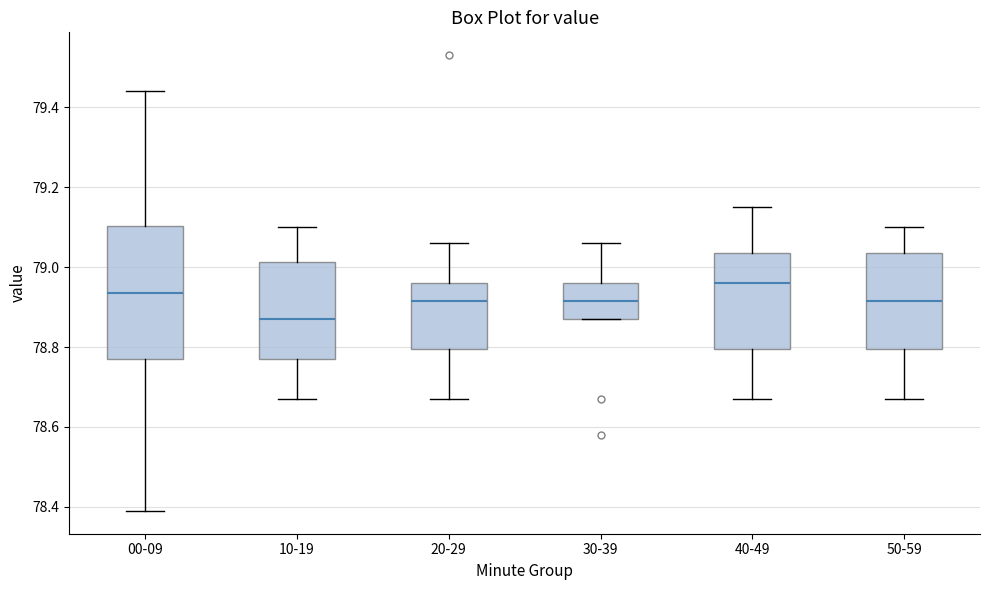

Comparing the boxes themselves (not the whiskers), which one is the tallest?

00-09